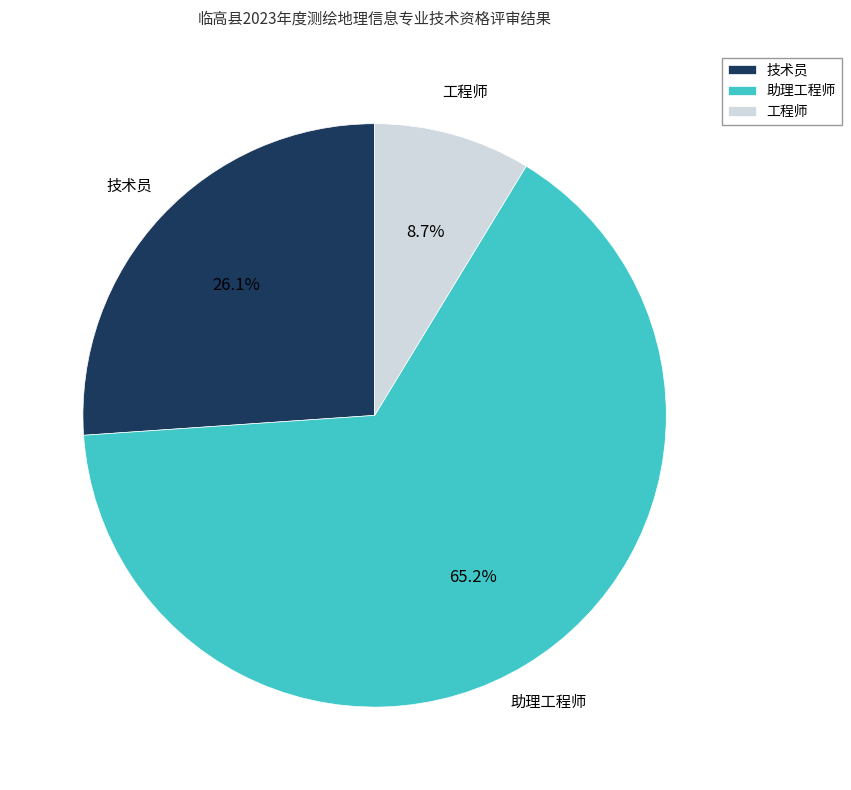

Which has a higher value, 技术员 or 工程师?

技术员